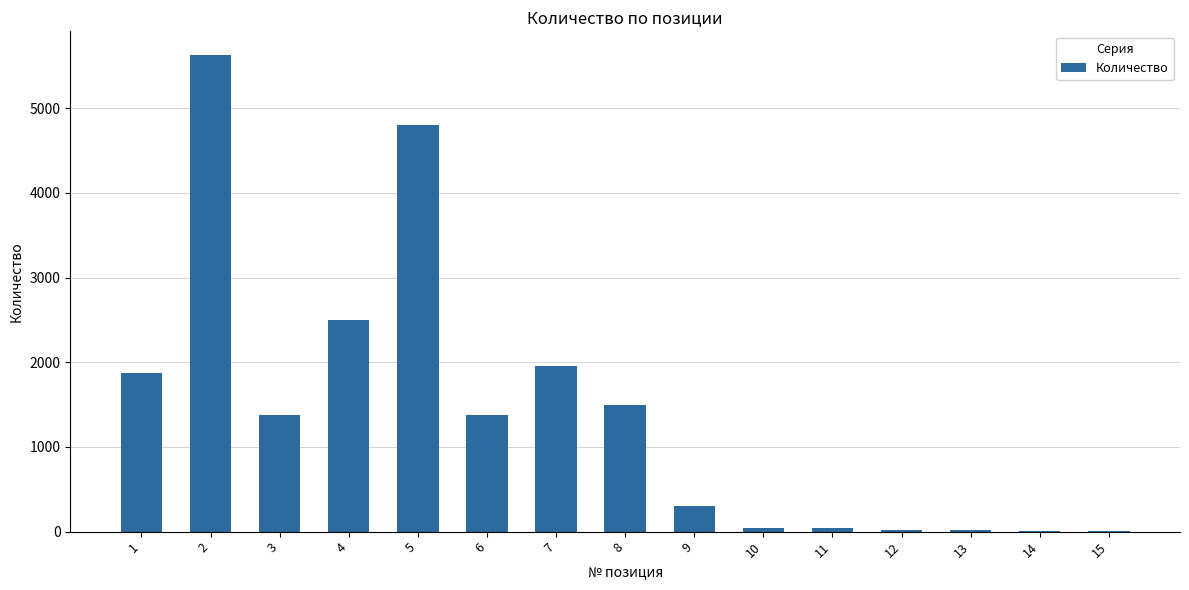

What is the sum of all values?

21450